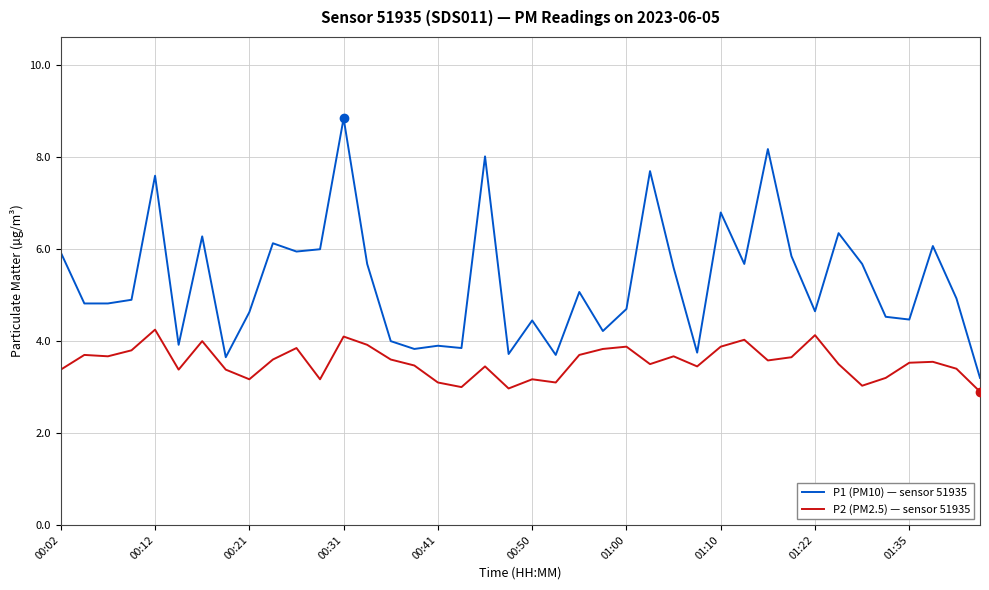

Which series has the largest total across all categories?

P1 (PM10) — sensor 51935